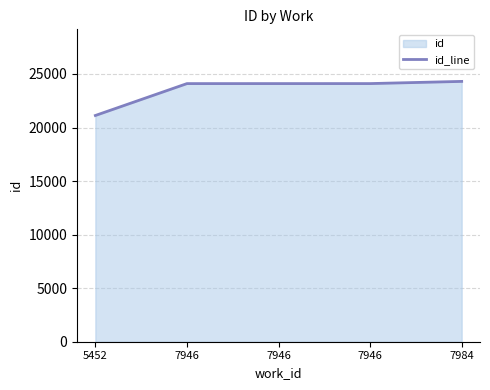

What is the value of the 5th point from the left?

24305